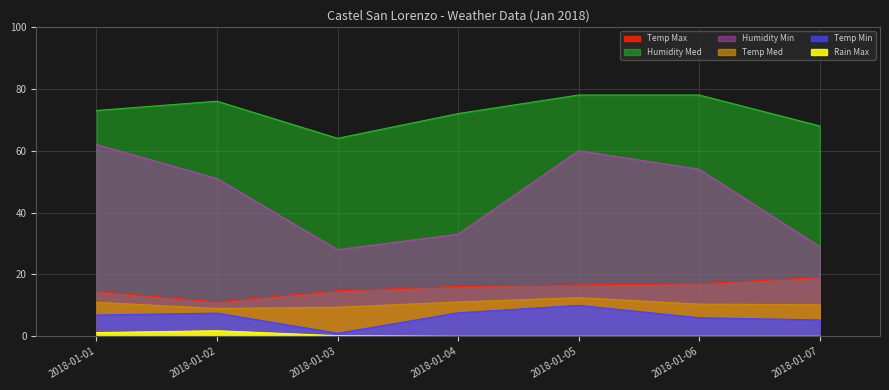

What is the spread (max minus min) of values at 2018-01-01?

71.8